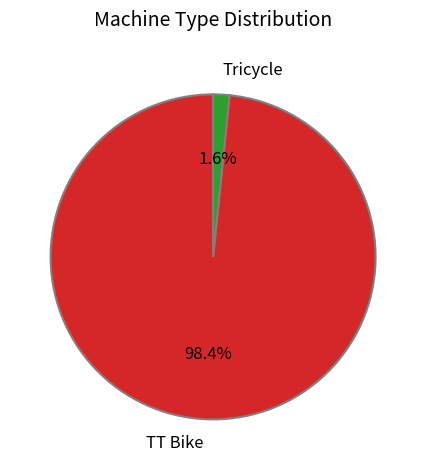

To the nearest percent, what is the difference between the Tricycle and TT Bike slice percentages?

97%